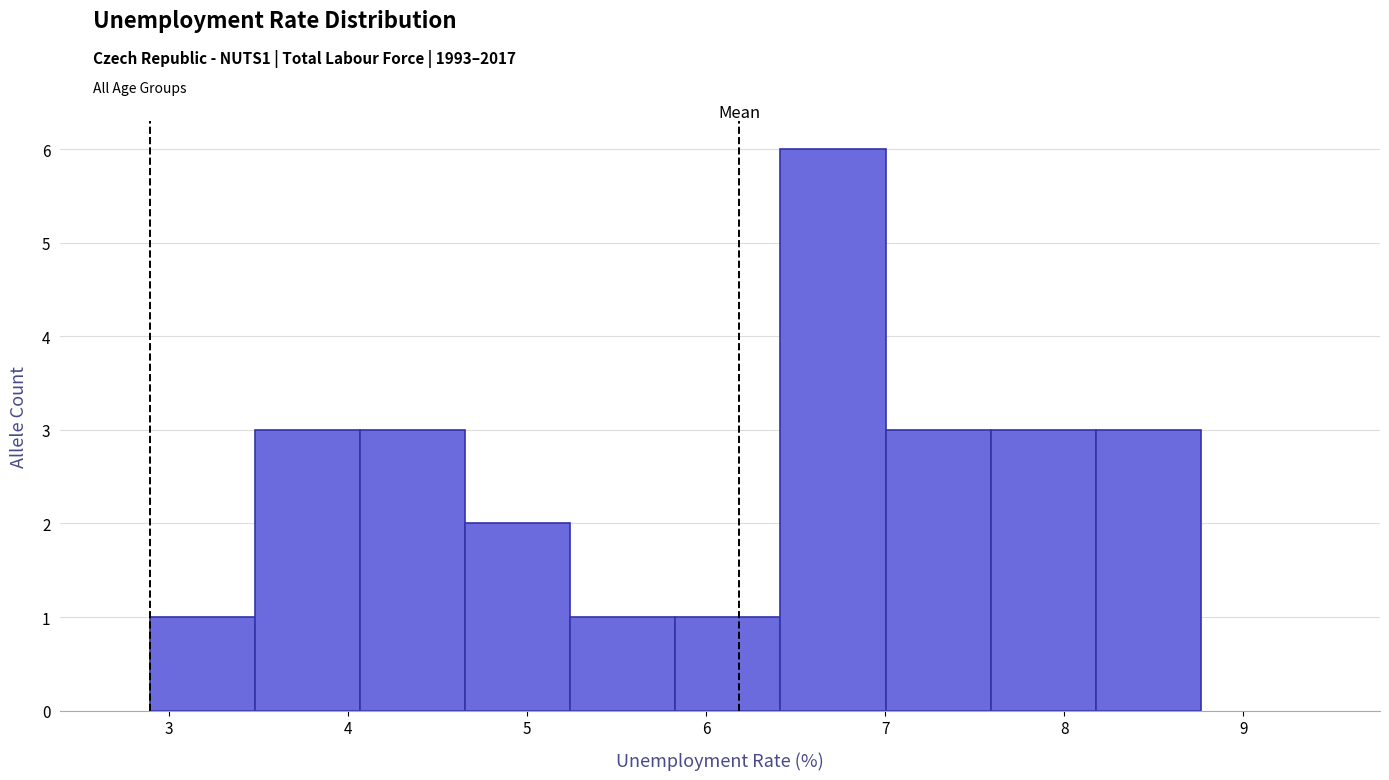

Reading left to right, list every bar in this chart as the range it spans on the x-axis followed by its height. Neither the bar edges nor the heights are printed on the chart, so give them approximately, as read against the axes.

2.9 to 3.5: 1
3.5 to 4.1: 3
4.1 to 4.7: 3
4.7 to 5.2: 2
5.2 to 5.8: 1
5.8 to 6.4: 1
6.4 to 7.0: 6
7.0 to 7.6: 3
7.6 to 8.2: 3
8.2 to 8.8: 3